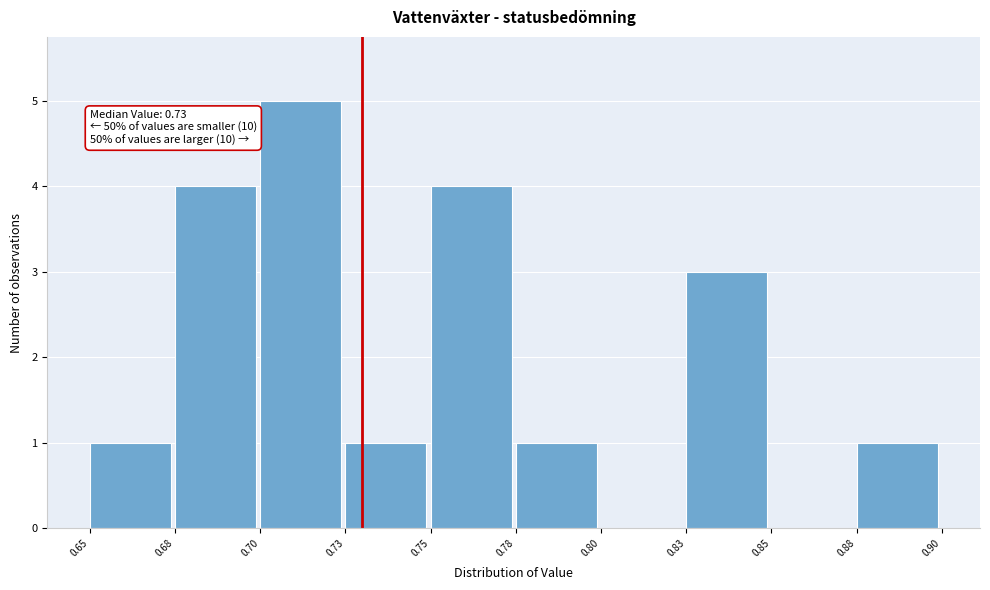

Reading left to right, what are all the values shown in this chart?

0.65=1	0.68=4	0.70=5	0.73=1	0.75=4	0.78=1	0.80=0	0.83=3	0.85=0	0.88=1